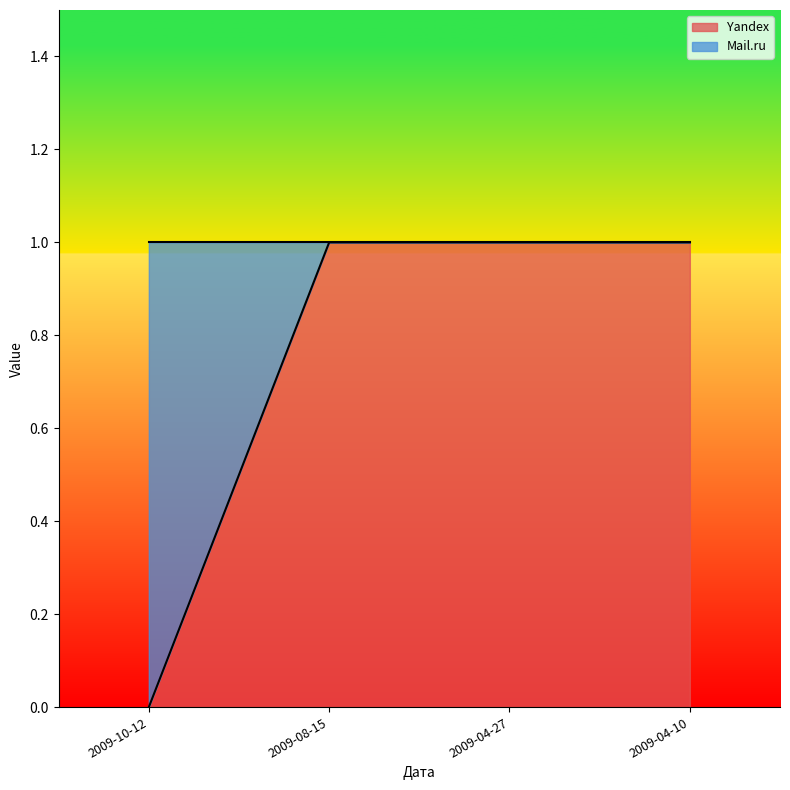

List the labels in order of value, smallest first.

2009-10-12, 2009-08-15, 2009-04-27, 2009-04-10